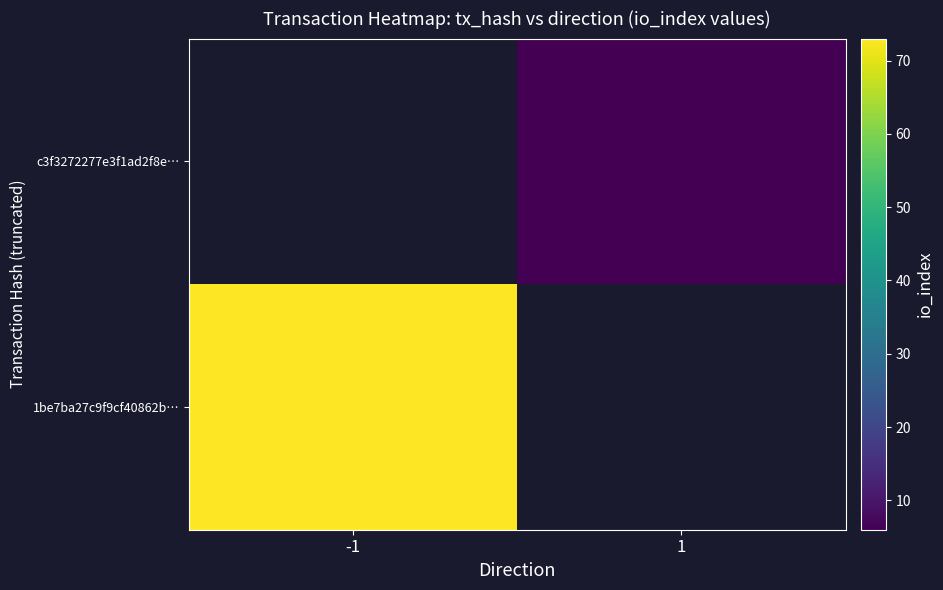

List the labels in order of c3f3272277e3f1ad2f8e… value, smallest first.

-1, 1